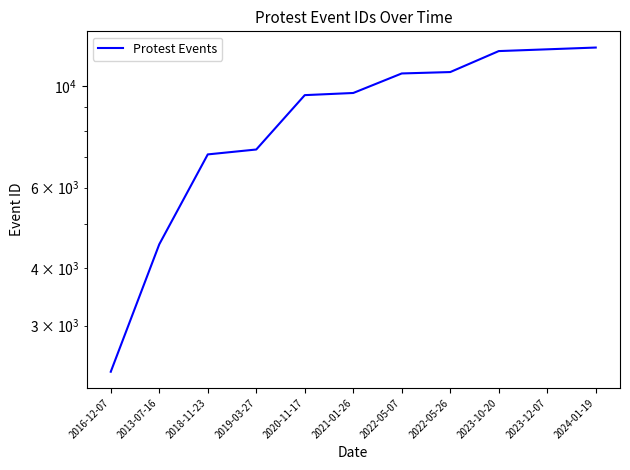

What is the value of the 7th point from the left?

10659